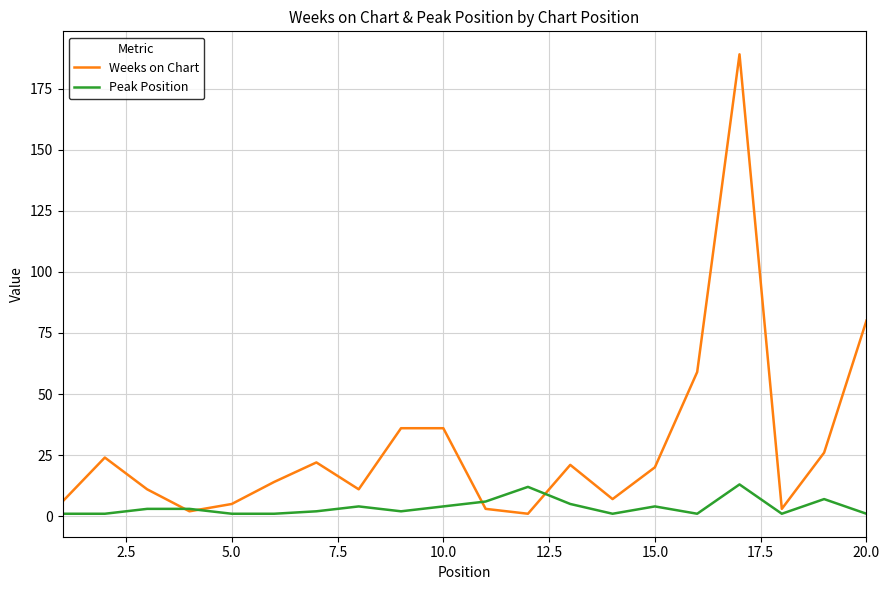

Which series has the widest spread of values?

Weeks on Chart